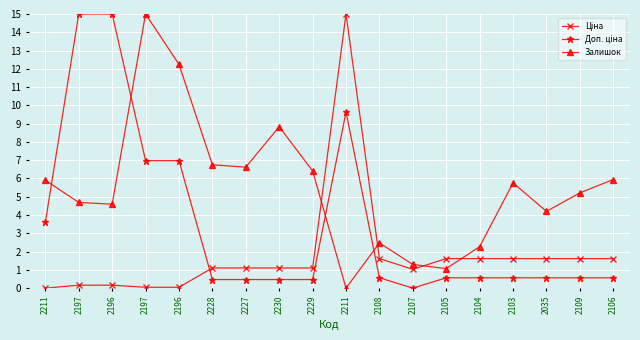

After their last crossing, which series has the higher values: Залишок or Доп. ціна?

Залишок